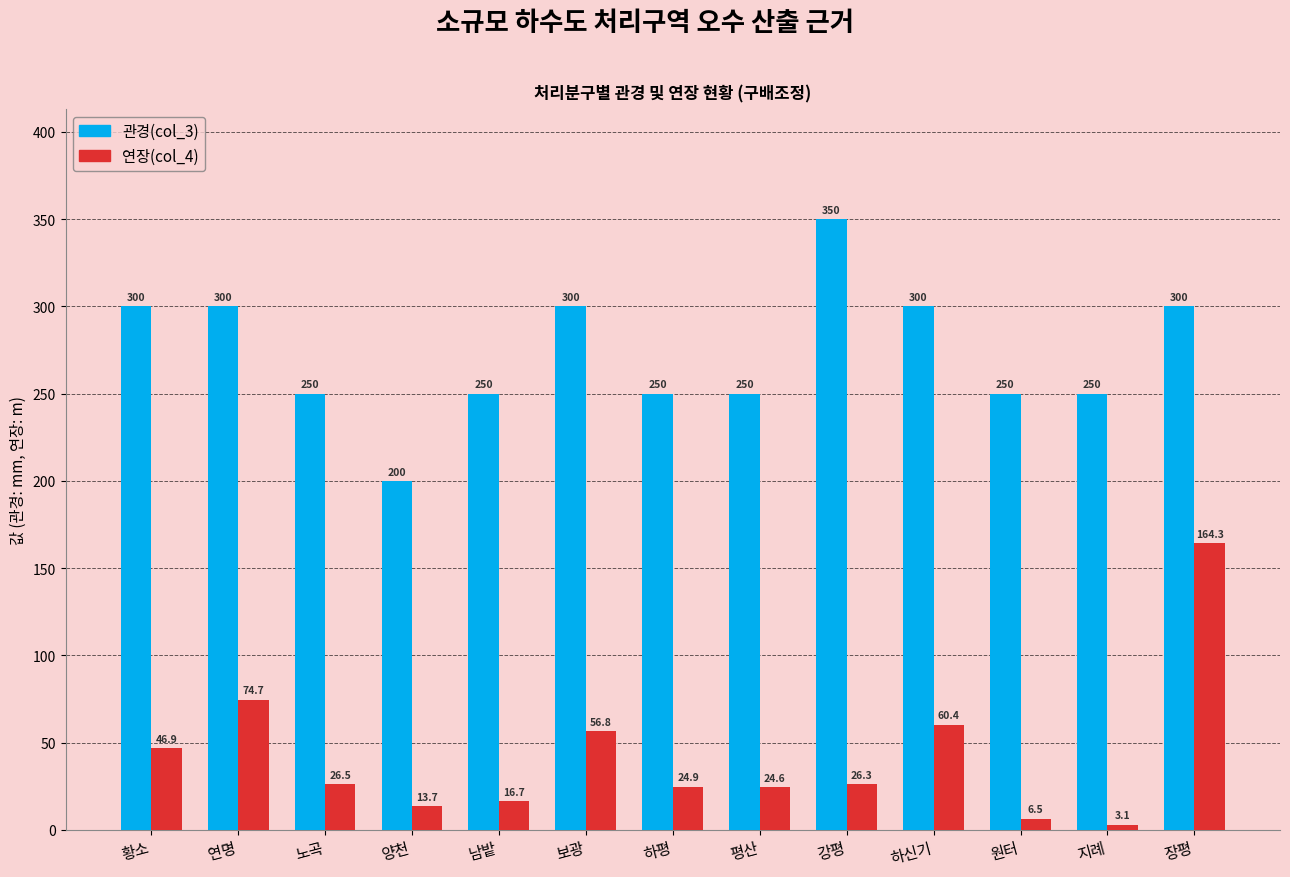

What is the total value across all series at 지례?

253.1